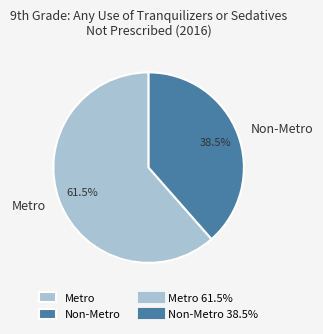

Is it true that Metro is 69% of the pie?

False